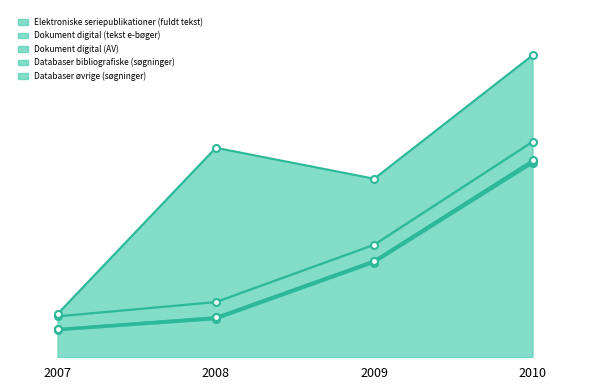

Which category has the lowest value across all series?

2007